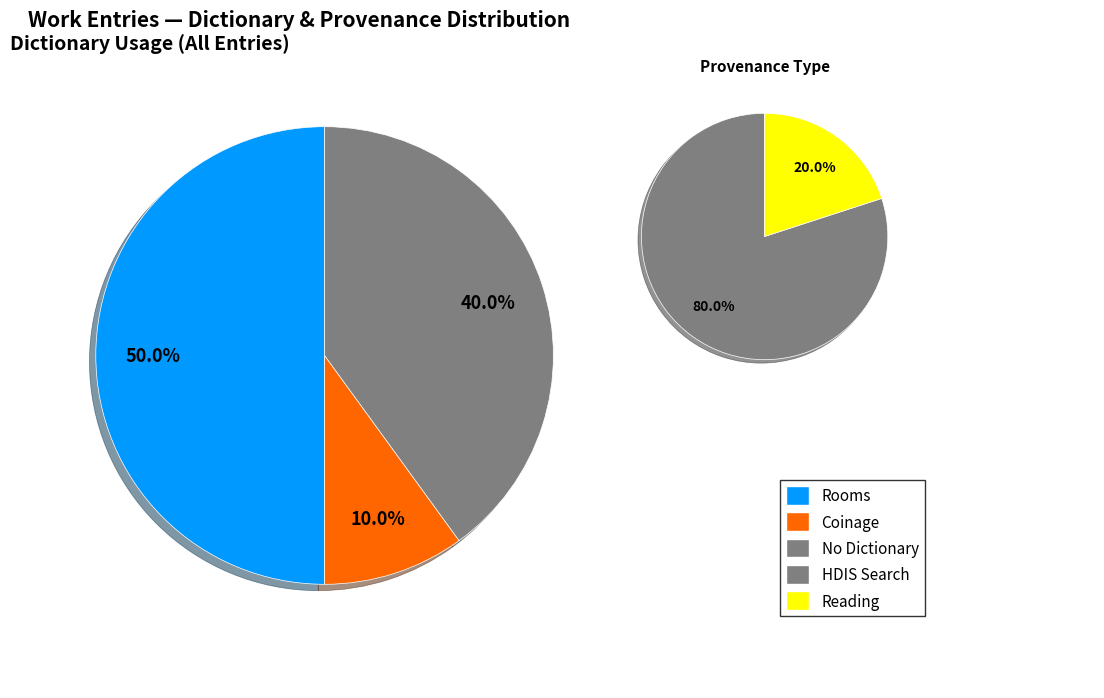

Is 5425 the majority of the pie?

No